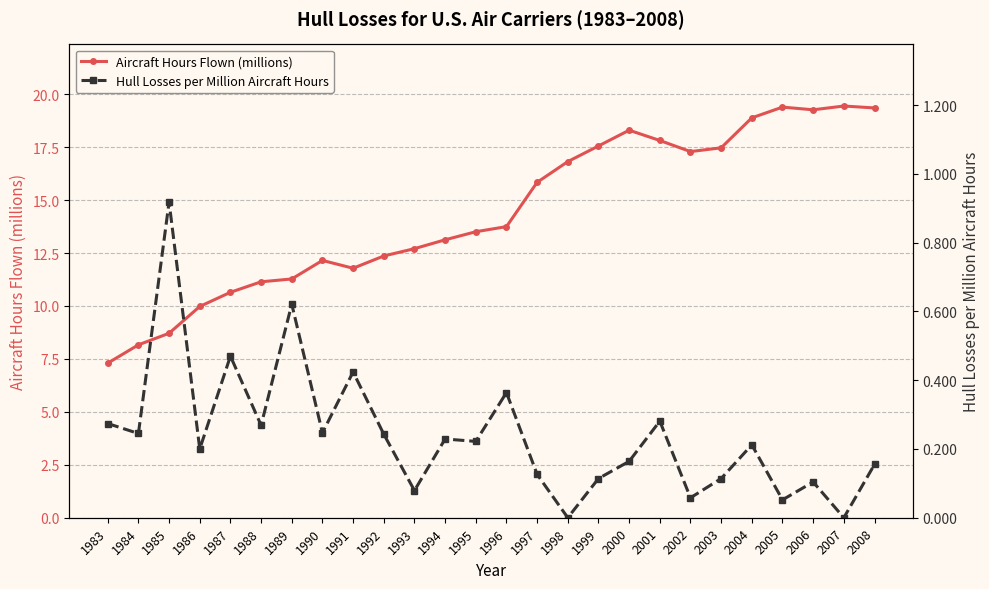

What is the sum of all Hull Losses per Million Aircraft Hours values?

6.2